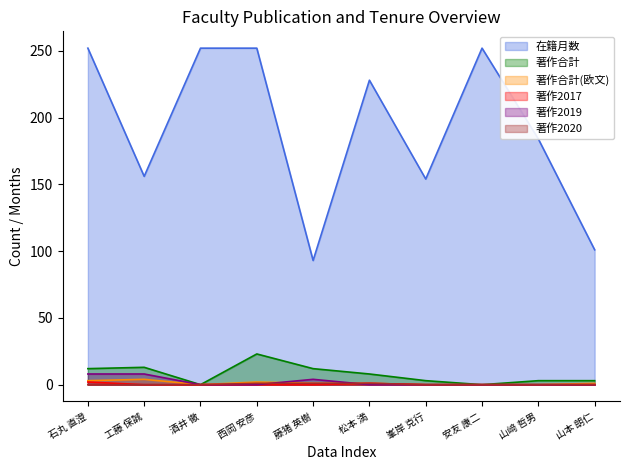

What is the difference between the maximum and minimum values in the 著作2017 series?

2